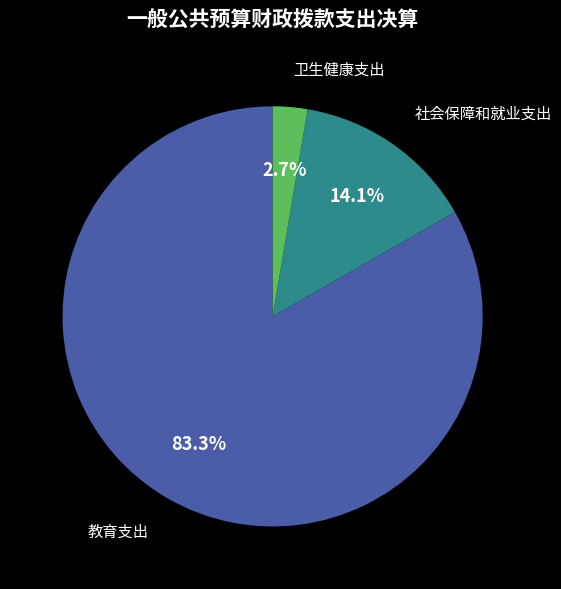

Is there any slice that represents more than half of the pie?

Yes